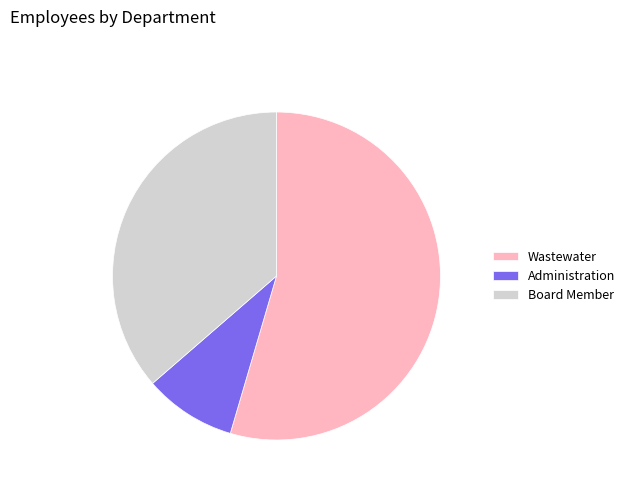

How many slices are in this pie chart?

3